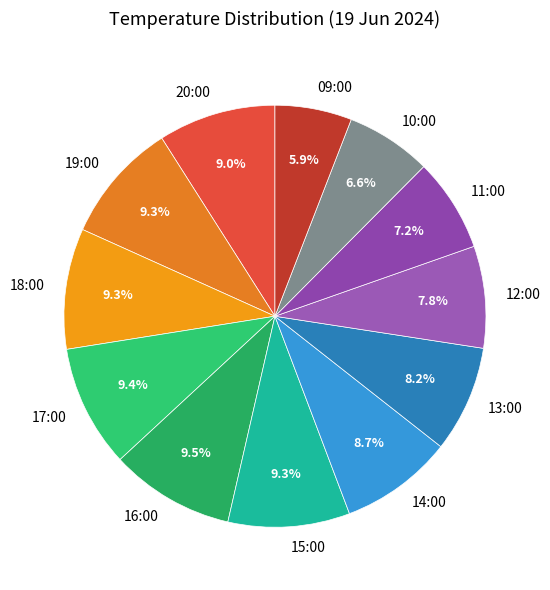

To the nearest percent, what percentage of the pie is 12:00?

8%